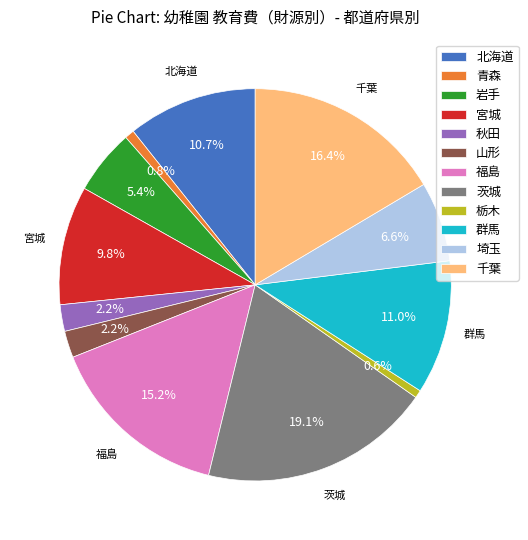

Approximately how many times larger is the value at 茨城 compared to 宮城?

1.9